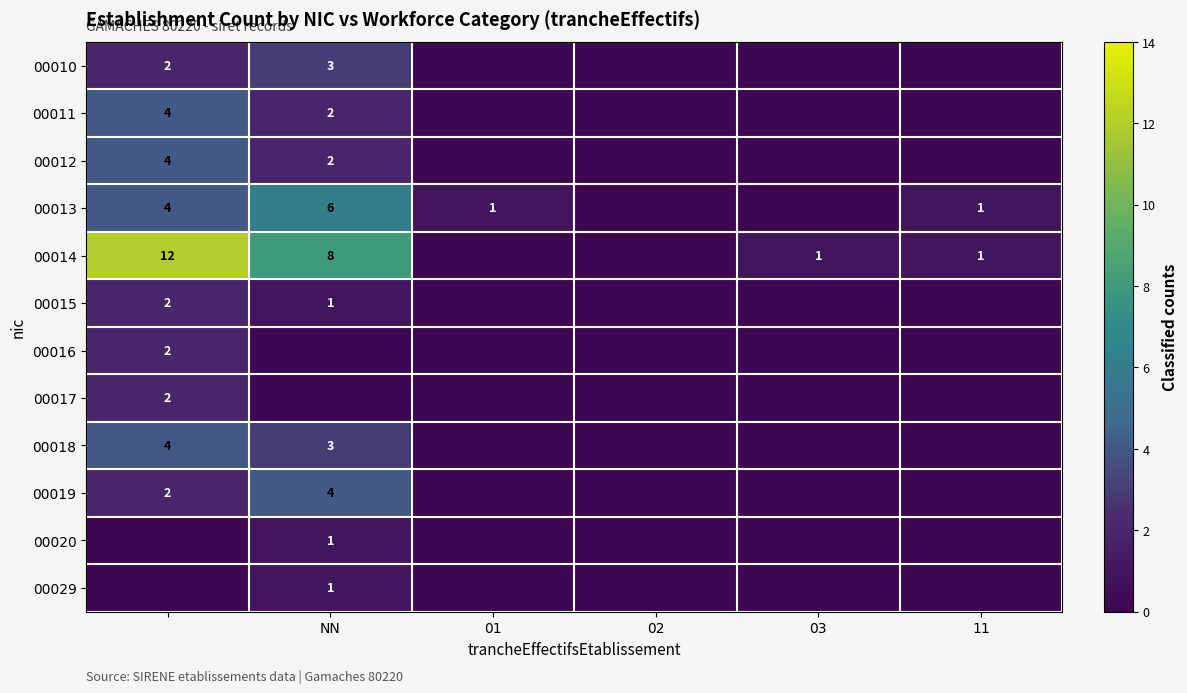

What is the maximum value shown in the chart?

12